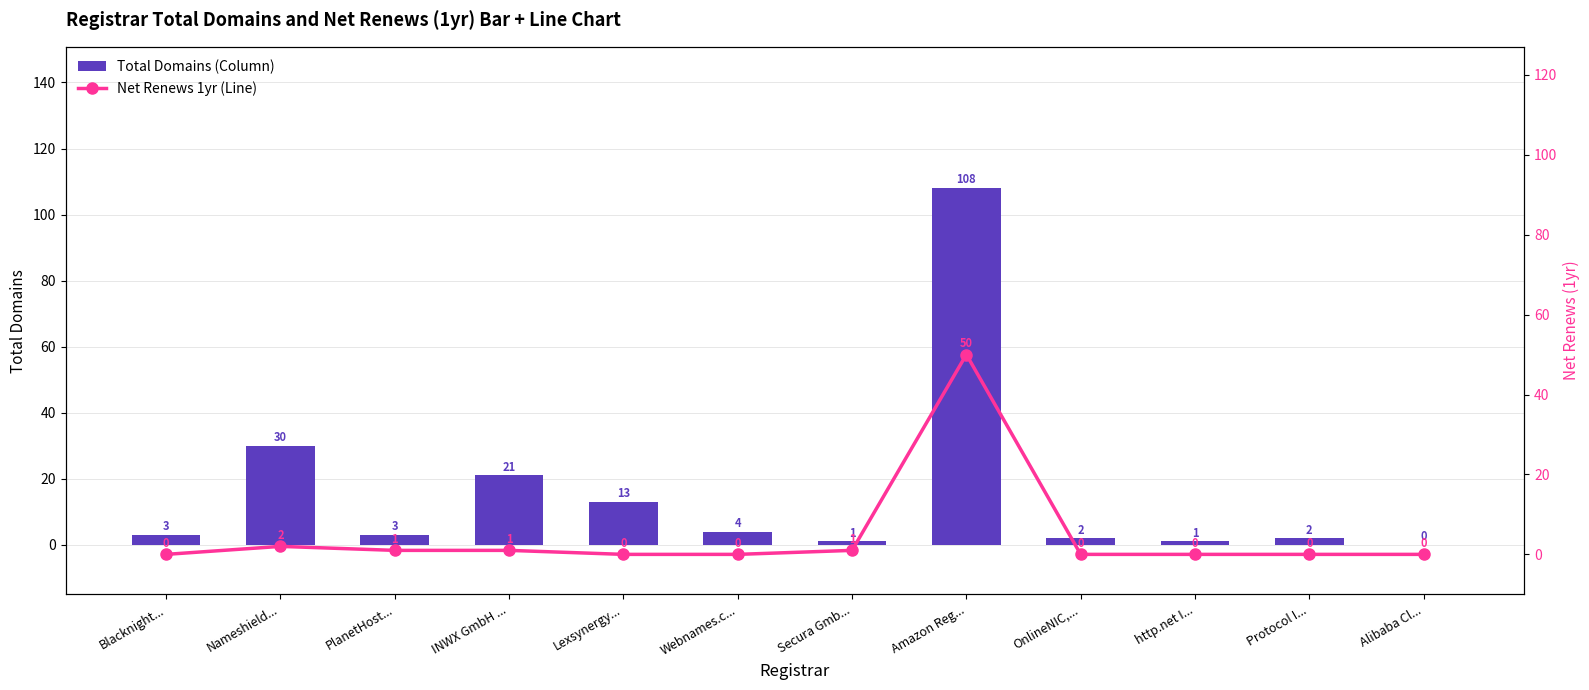

True or false: Total Domains (Bar) has a value of 0 at Alibaba Cl....

True